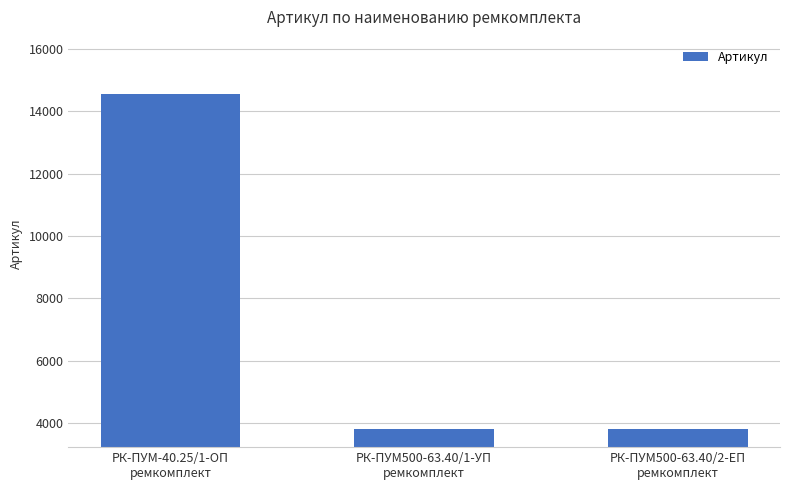

Is it true that the value at РК-ПУМ500-63.40/1-УП
ремкомплект is 3801?

True